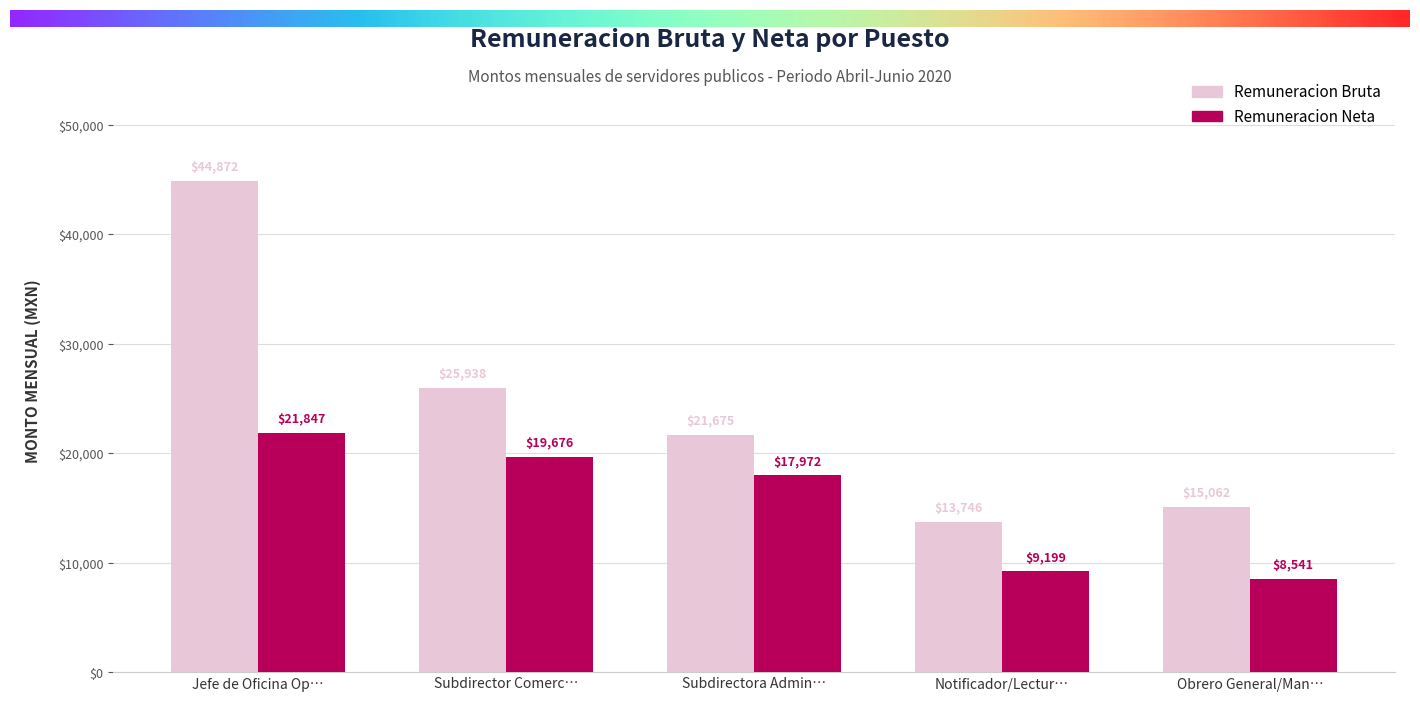

List the series in order of their peak value, highest first.

Remuneracion Bruta, Remuneracion Neta